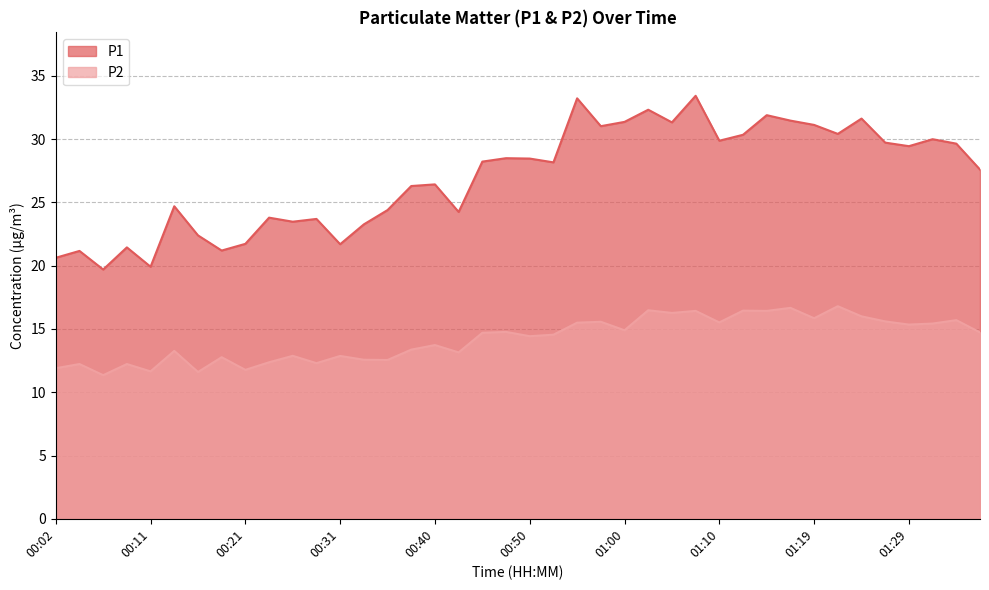

What is the label of the 2nd point from the right?

01:34